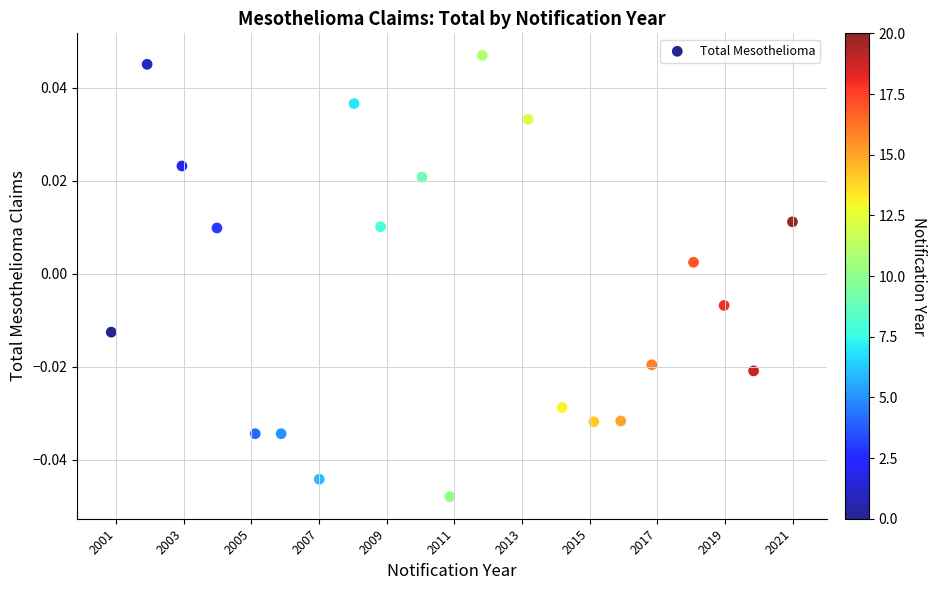

What is the range of X values (max minus min)?

20.1